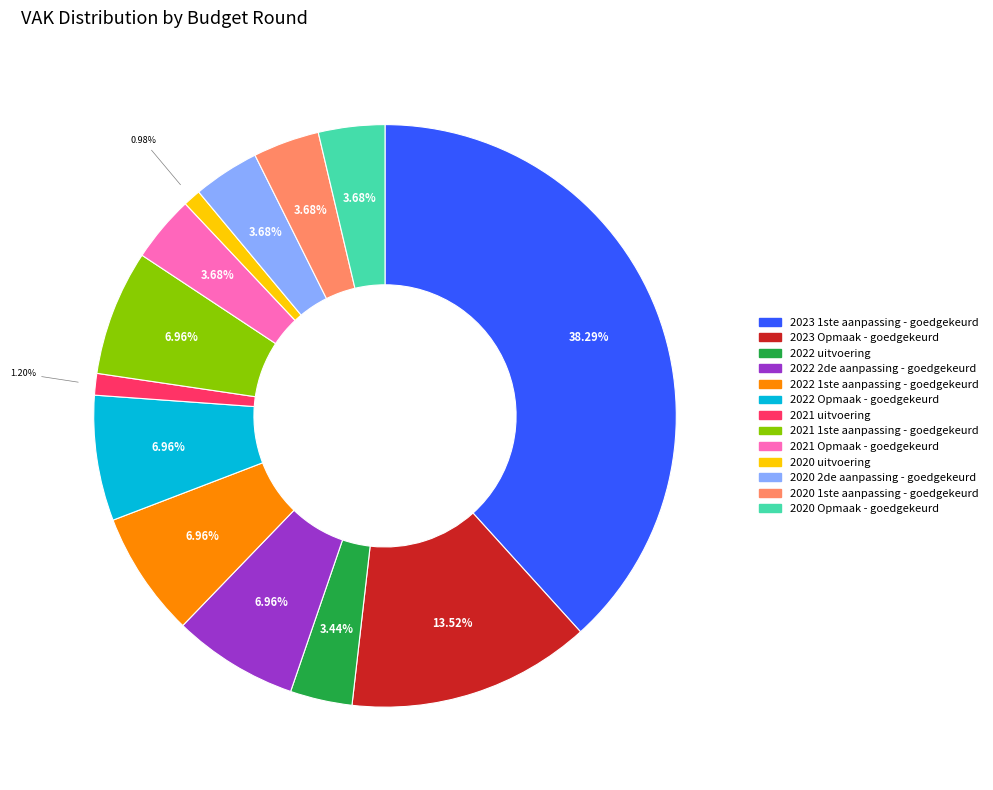

True or false: 2021 1ste aanpassing - goedgekeurd accounts for 7% of the total.

True